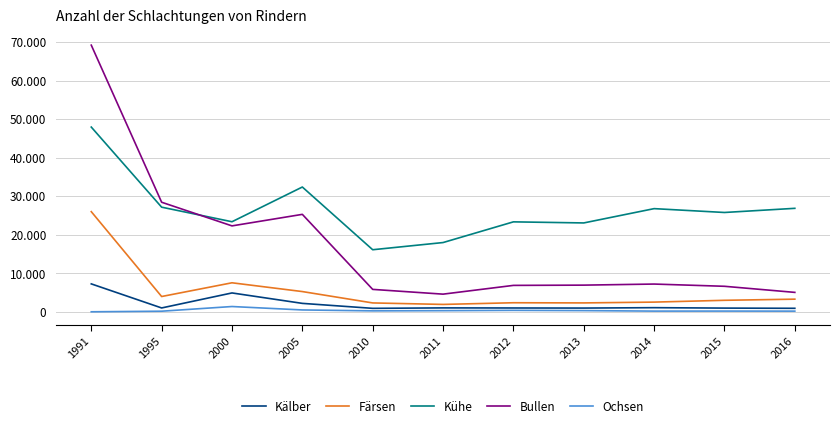

What is the value of the Bullen point at the 4th from the left?

25285